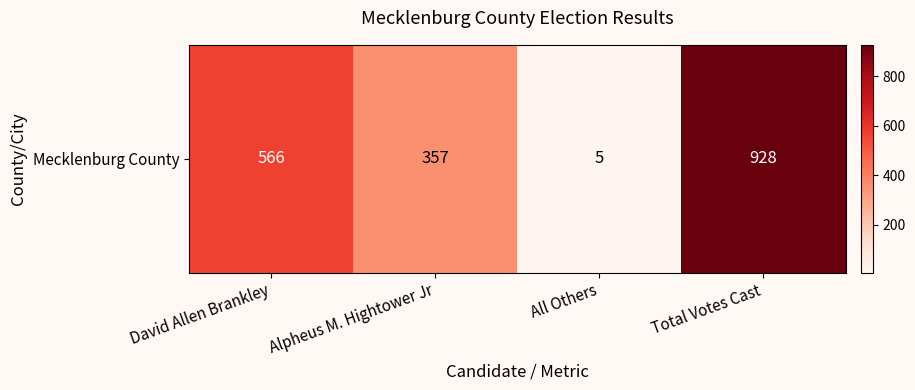

How many values are between 357 and 928?

3